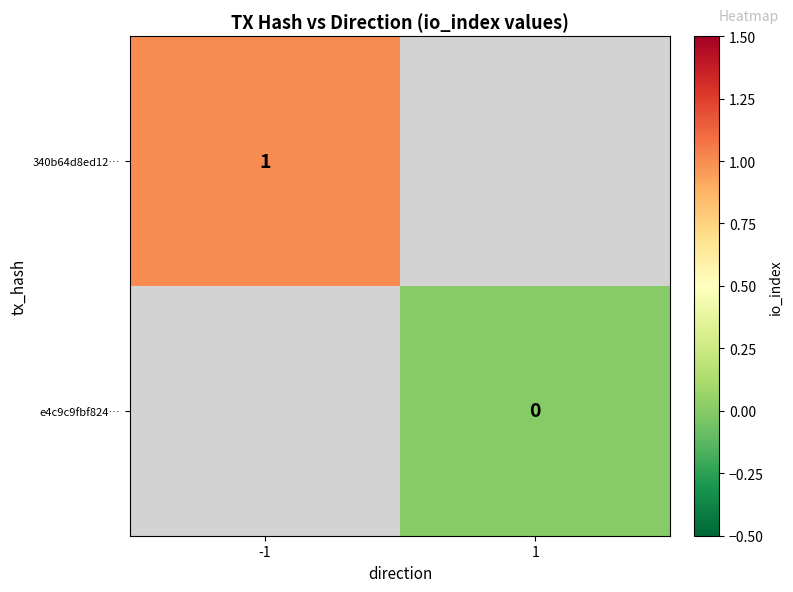

Is the value of 340b64d8ed12… at -1 greater than the value of e4c9c9fbf824… at 1?

Yes